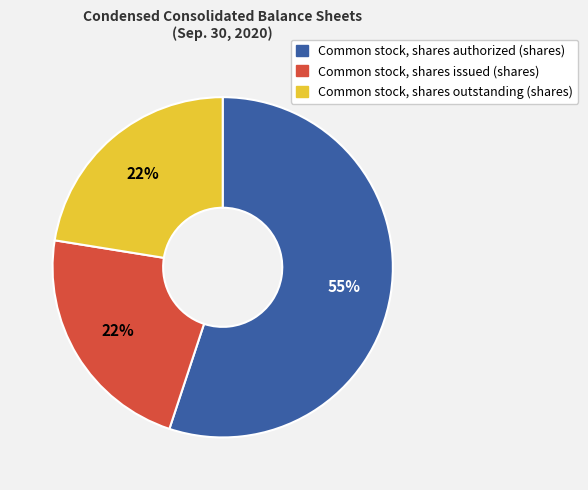

The Common stock, shares issued (shares) slice represents 22% of the pie. True or false?

True